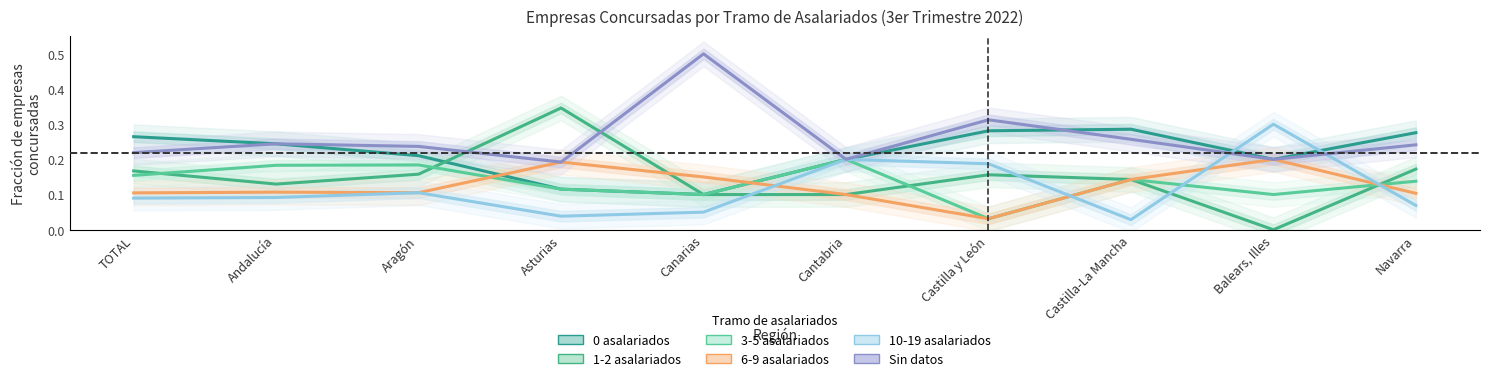

True or false: Sin datos and 6-9 asalariados intersect in this chart.

False